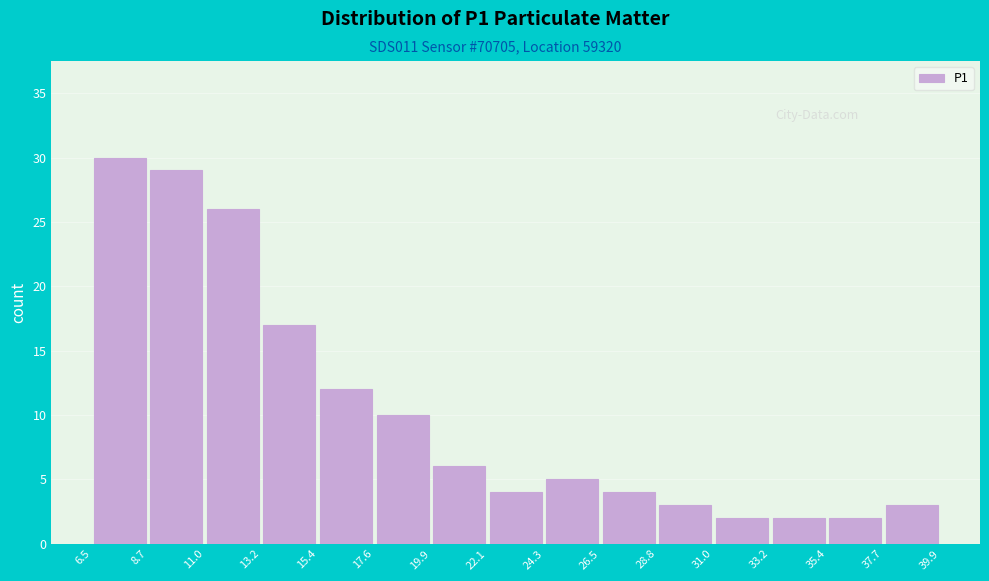

What is the height of the bar covering 28.8 to 31.0 on the x-axis? The values are not printed on the chart, so give them approximately, as read against the axis.

3